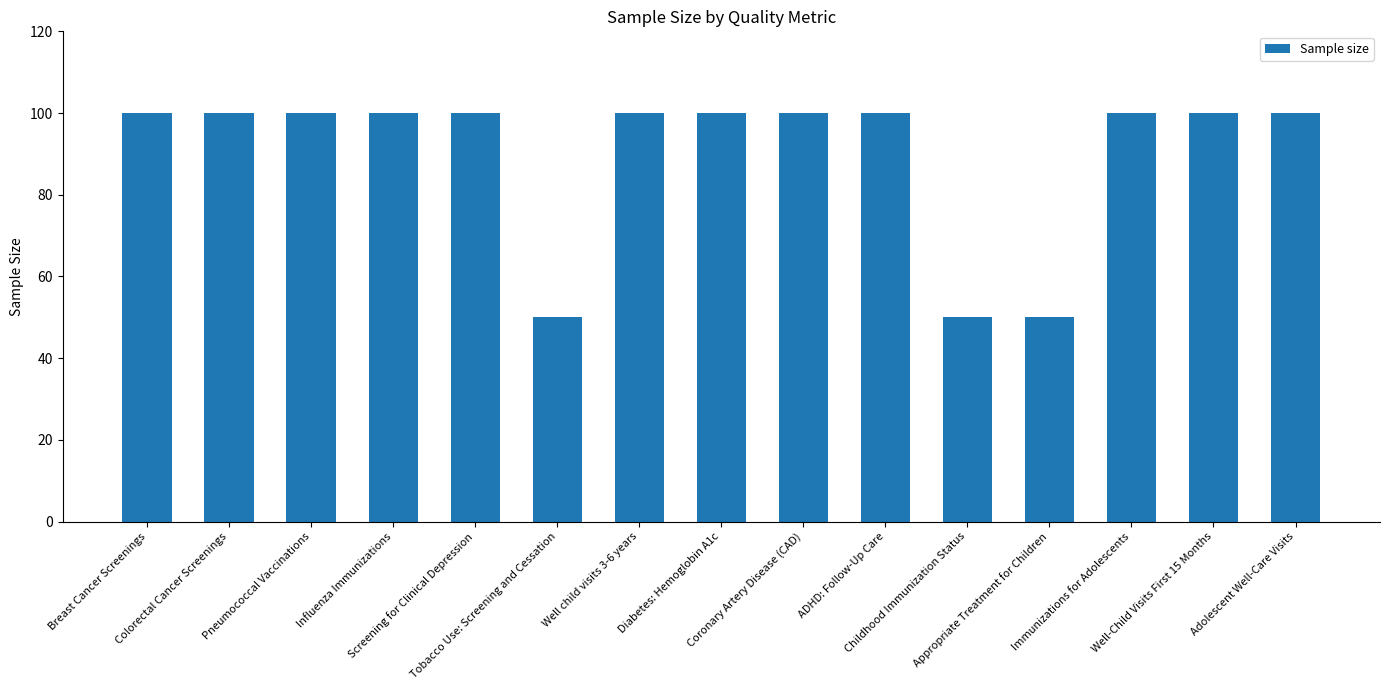

What is the average value?

90